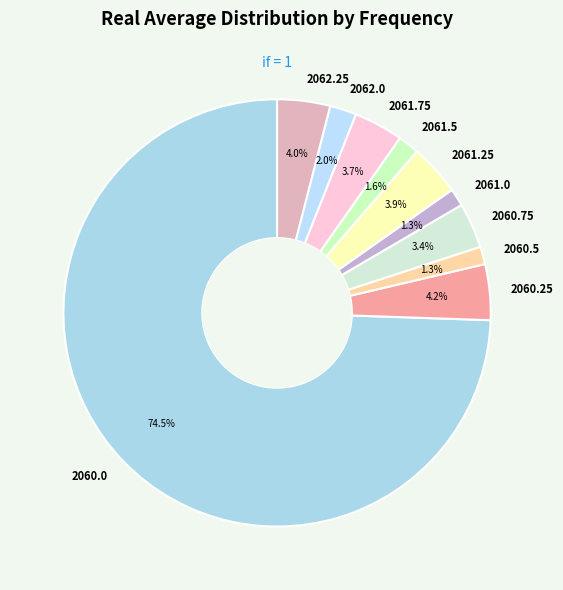

Which category has the biggest portion of the pie?

2060.0